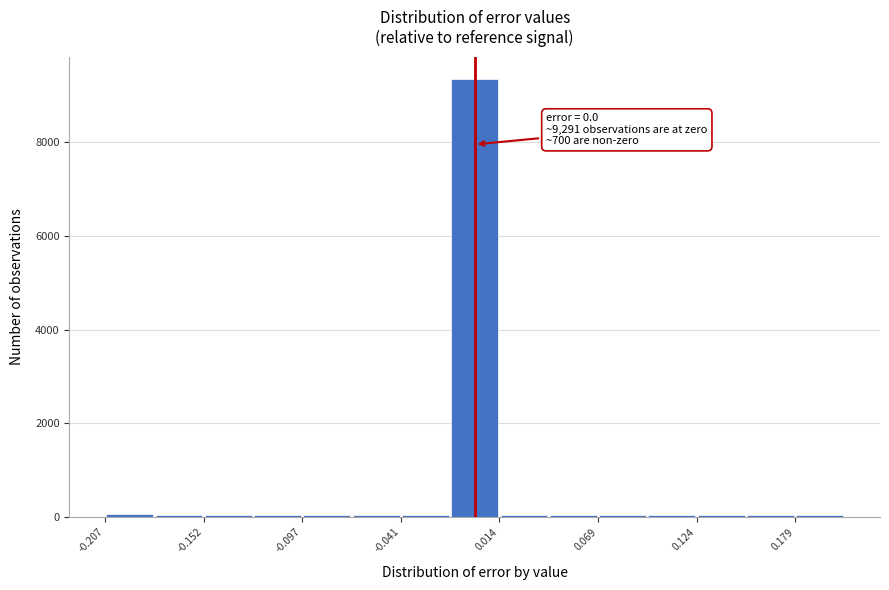

Read against the x-axis, roughly where is the centre of the tallest bar?

0.00